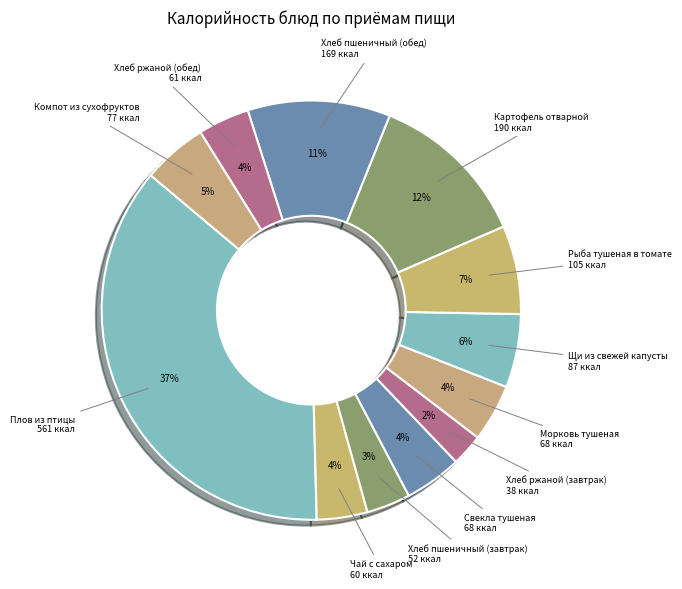

How many segments does this pie chart have?

12